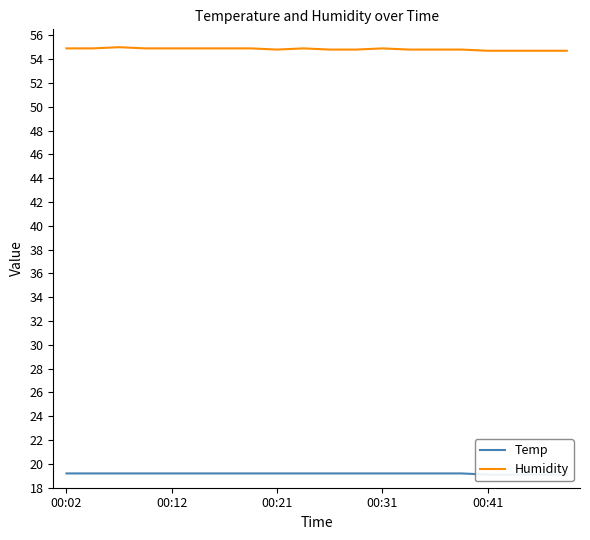

The Humidity series shows 54.9 at 00:31. True or false?

True